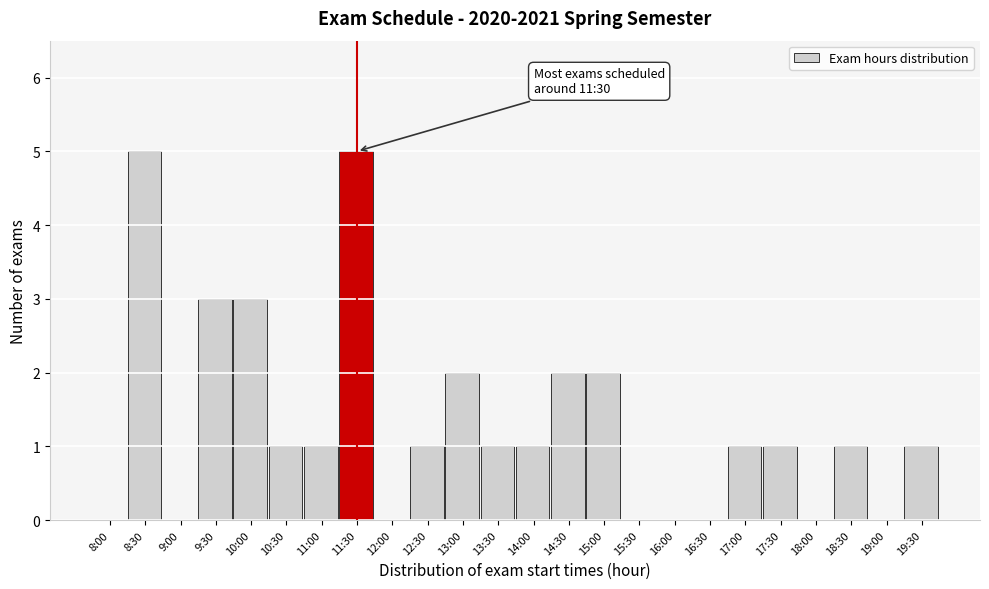

Reading left to right, transcribe all the data shown in this chart.

8:00=0	8:30=5	9:00=0	9:30=3	10:00=3	10:30=1	11:00=1	11:30=5	12:00=0	12:30=1	13:00=2	13:30=1	14:00=1	14:30=2	15:00=2	15:30=0	16:00=0	16:30=0	17:00=1	17:30=1	18:00=0	18:30=1	19:00=0	19:30=1